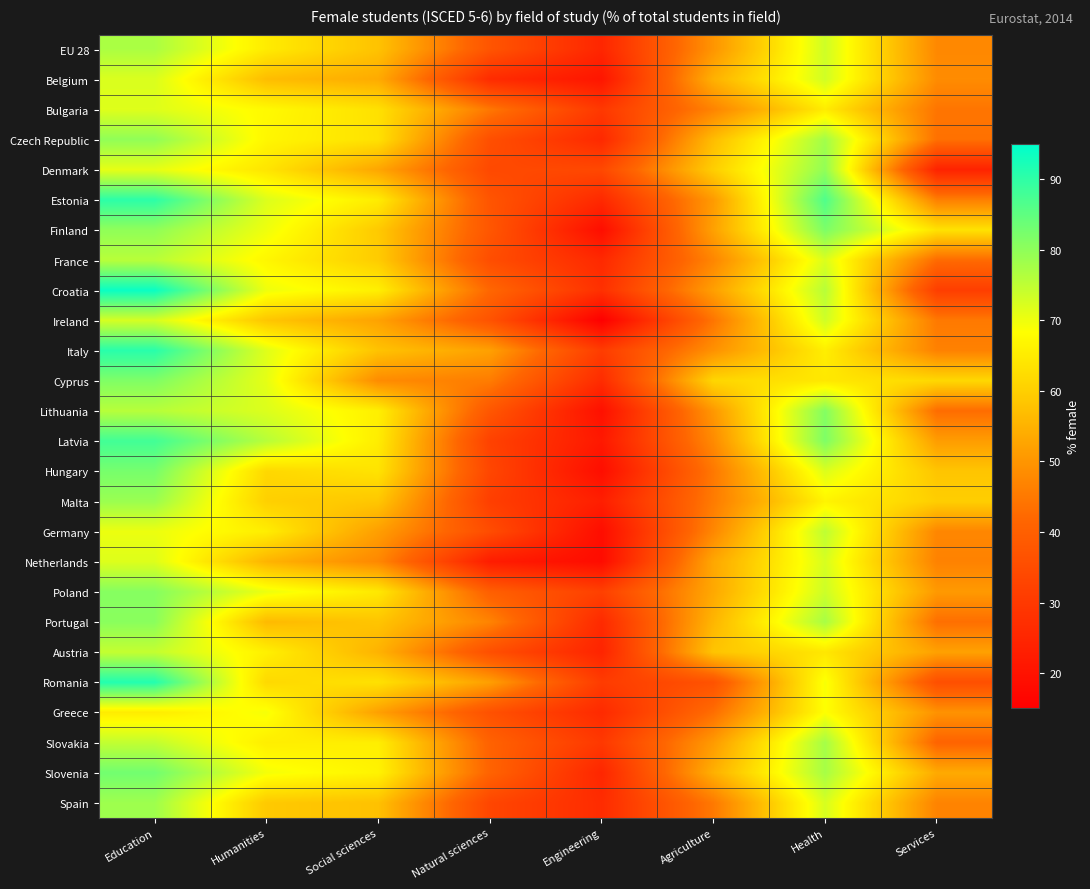

Count the number of categories in the chart.

8